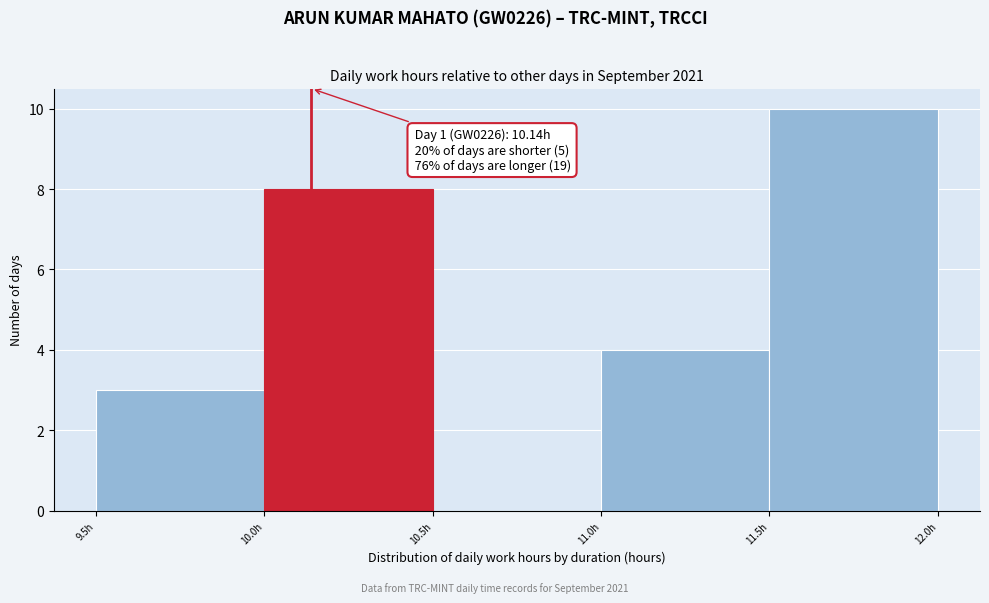

Which range on the x-axis has the tallest bar?

11.5 to 12.0